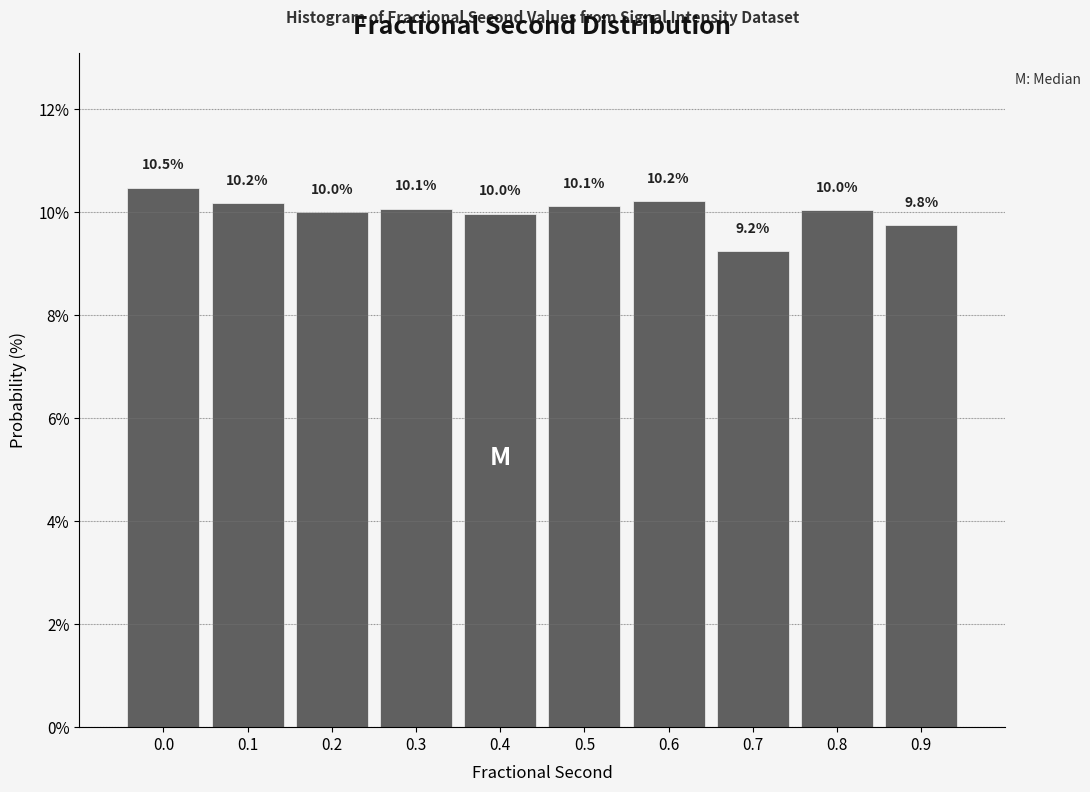

Reading left to right, transcribe all the data shown in this chart.

0.0=10.5	0.1=10.2	0.2=10.0	0.3=10.1	0.4=10.0	0.5=10.1	0.6=10.2	0.7=9.2	0.8=10.0	0.9=9.8